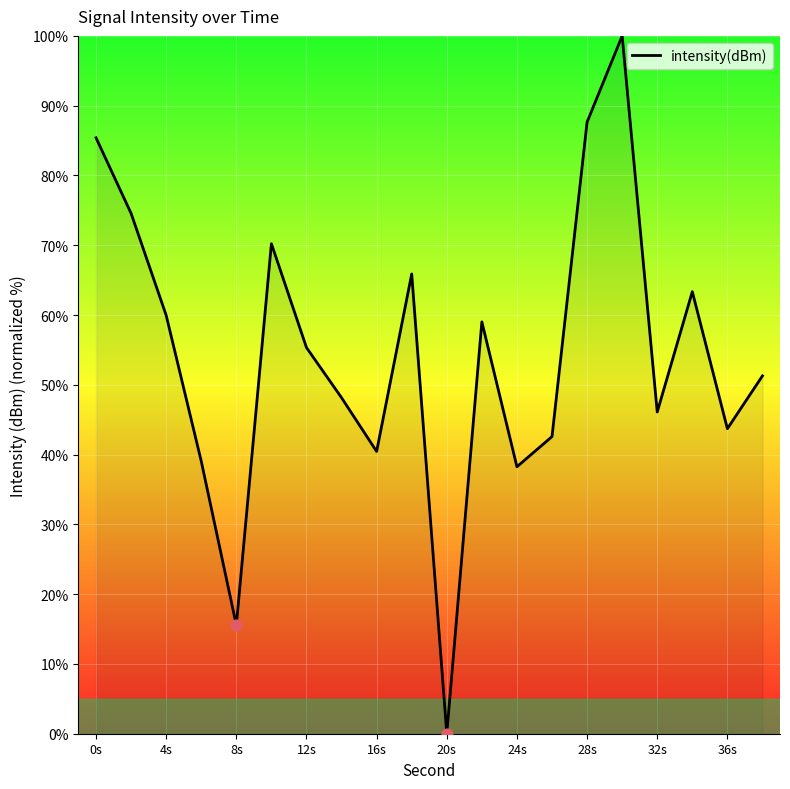

What is the difference between the maximum and minimum values?

100.0